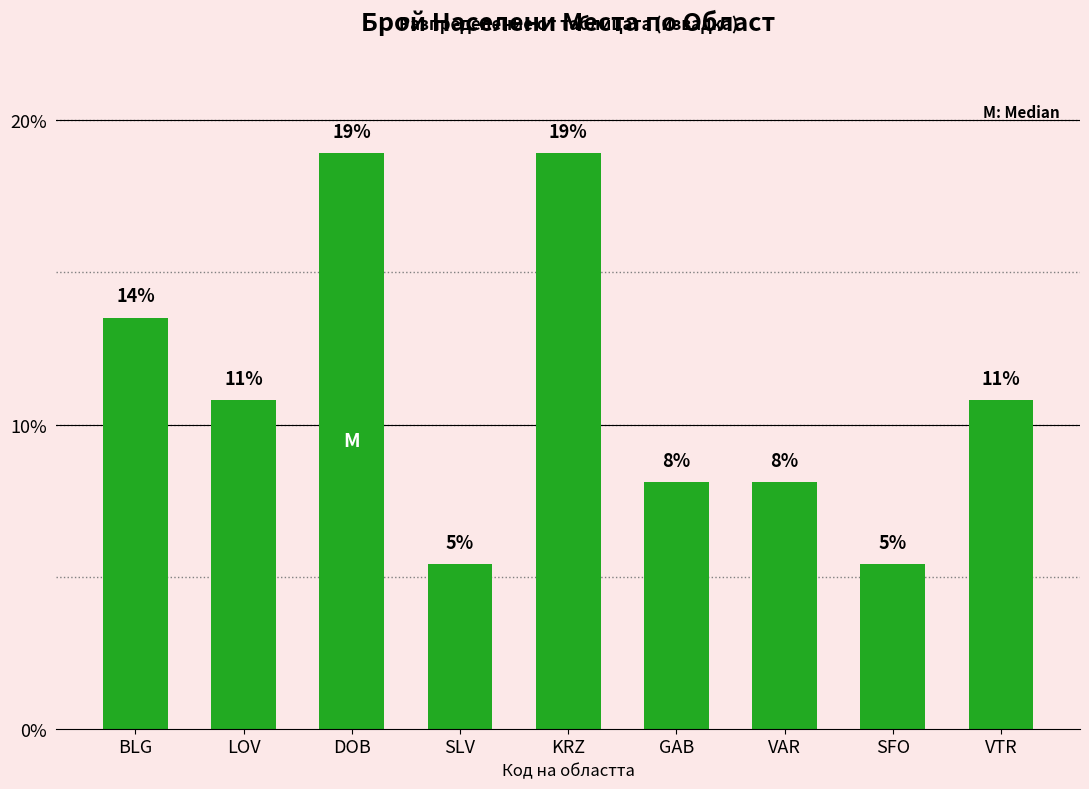

What is the greatest value displayed?

18.9